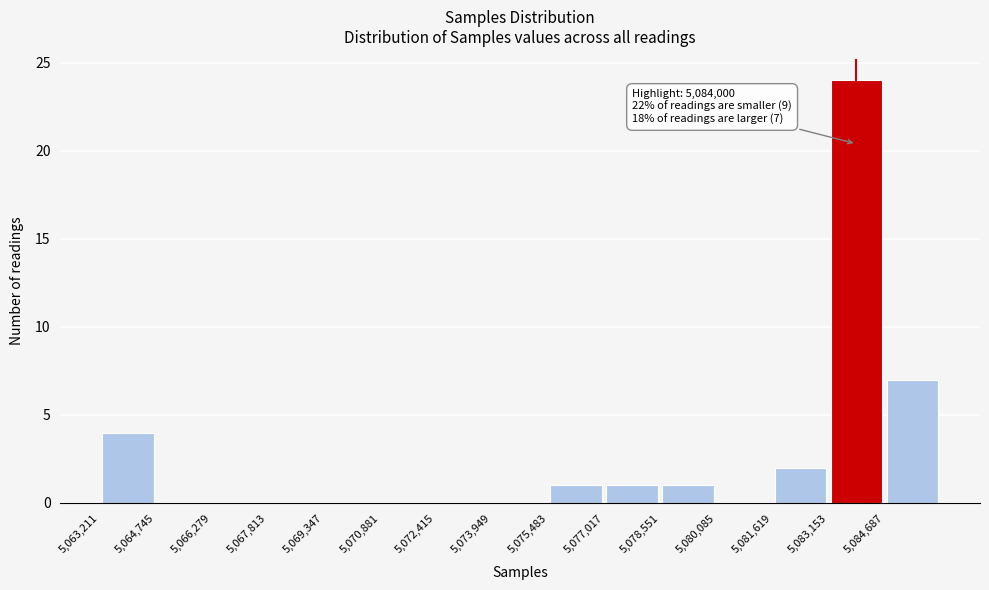

Which range on the x-axis has the tallest bar?

5083200 to 5084600